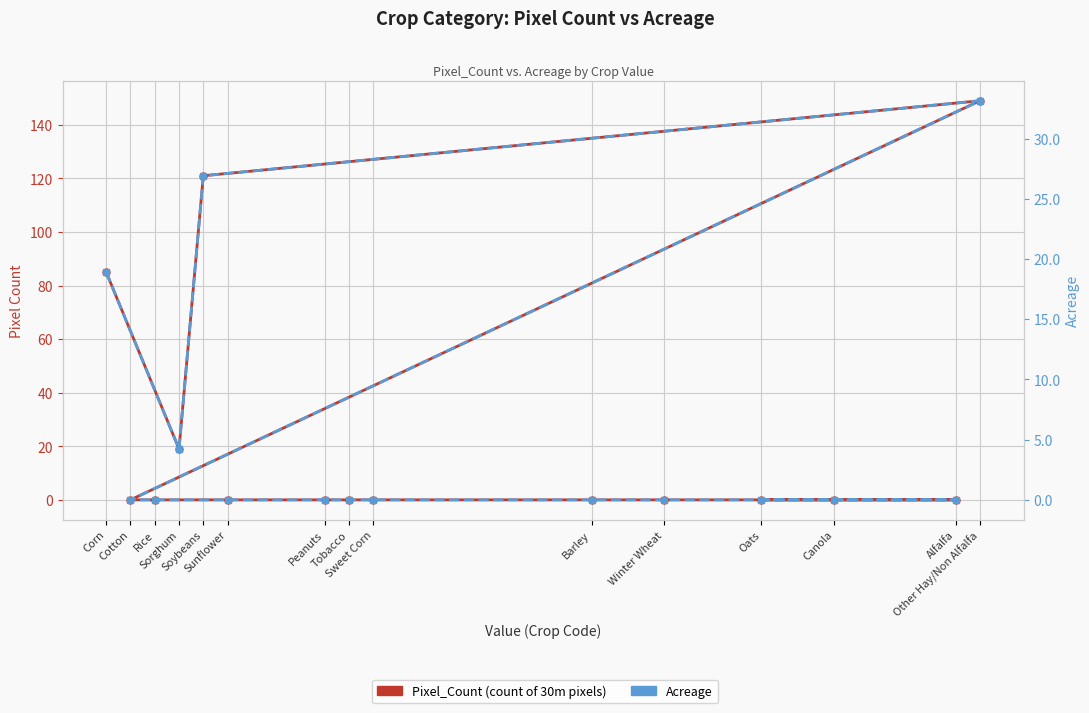

At which category is the sum across all series the highest?

Other Hay/Non Alfalfa